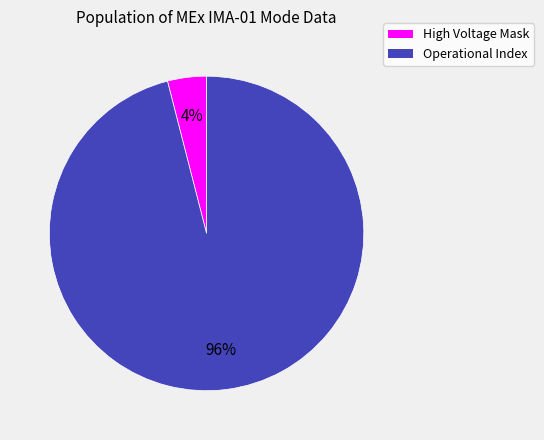

How many slices are in this pie chart?

2